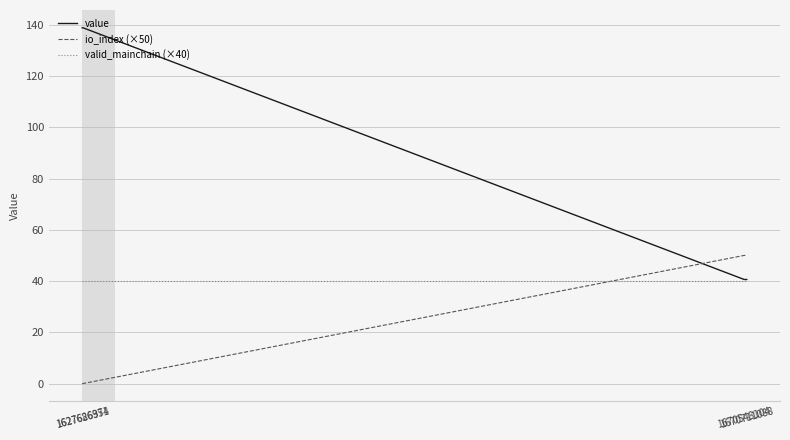

Which series has the largest range (max minus min)?

value